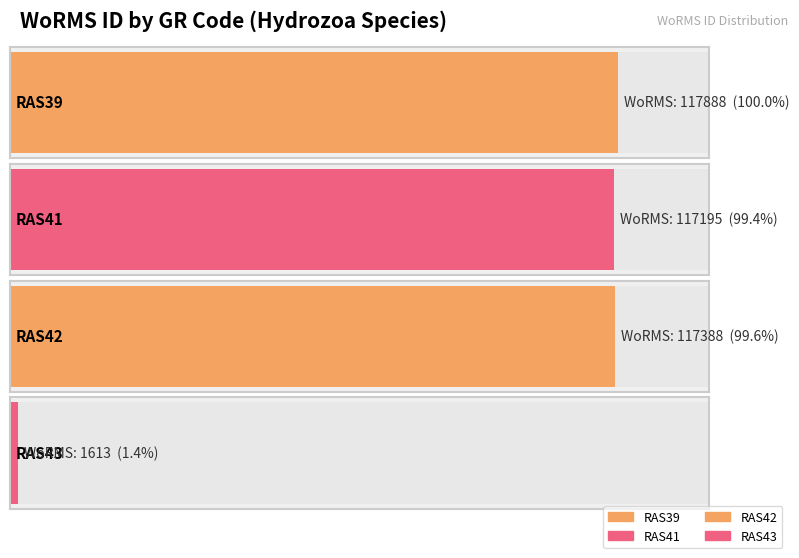

The value at RAS39 is 117888. True or false?

True